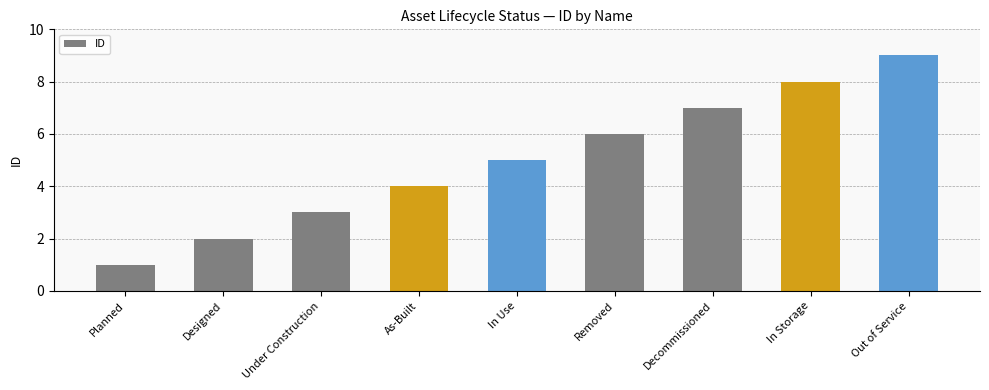

What position from the left is Out of Service?

9